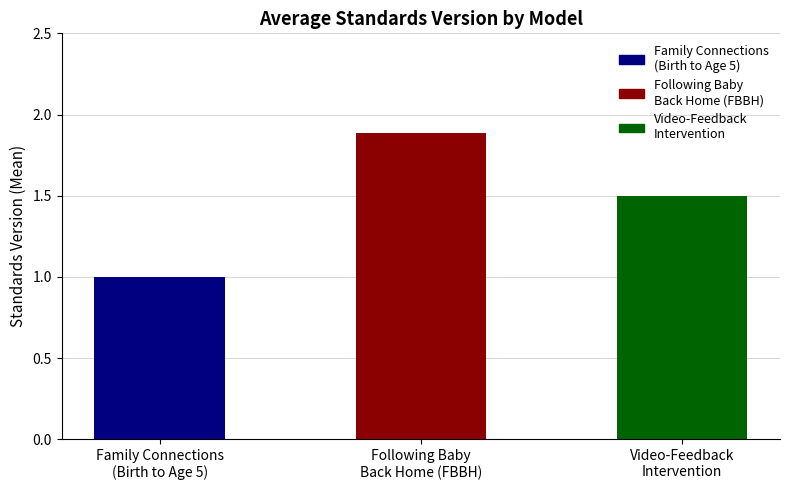

Count the values in the range 1 to 2.

3